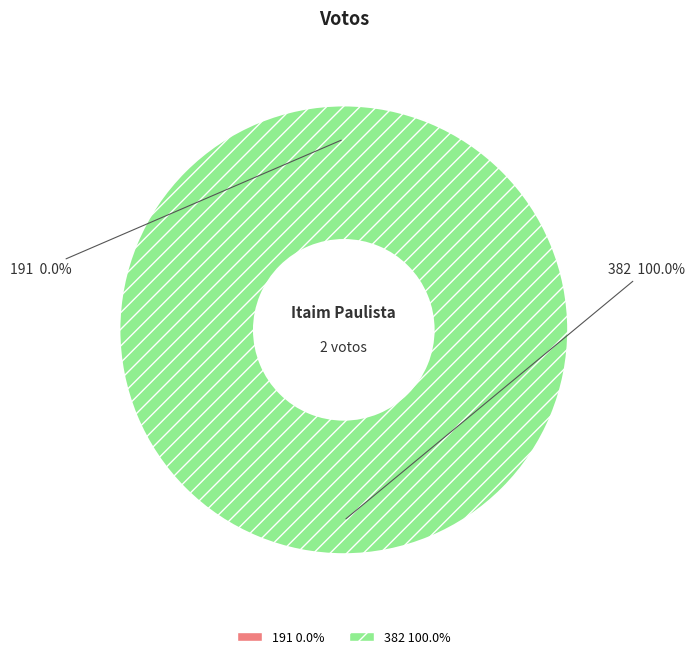

Is there any slice that represents more than half of the pie?

Yes